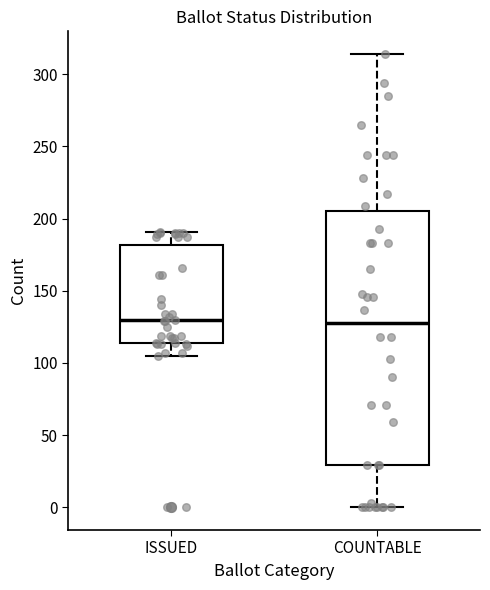

Reading left to right, transcribe this box plot: for each box, give where its median line is, the range the box spans, and where its two whiskers end, as read against the y-axis. The values are not printed on the chart, so give them approximately, as read against the axis.

ISSUED: median 130, box 115 to 180, whiskers 105 to 190
COUNTABLE: median 130, box 30 to 205, whiskers 0 to 315